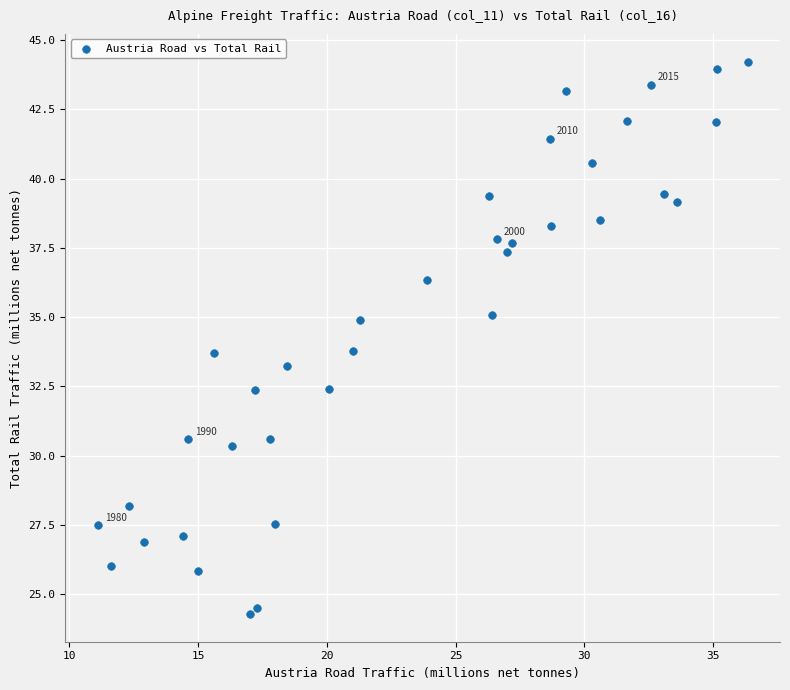

What is the range of X values (max minus min)?

25.2